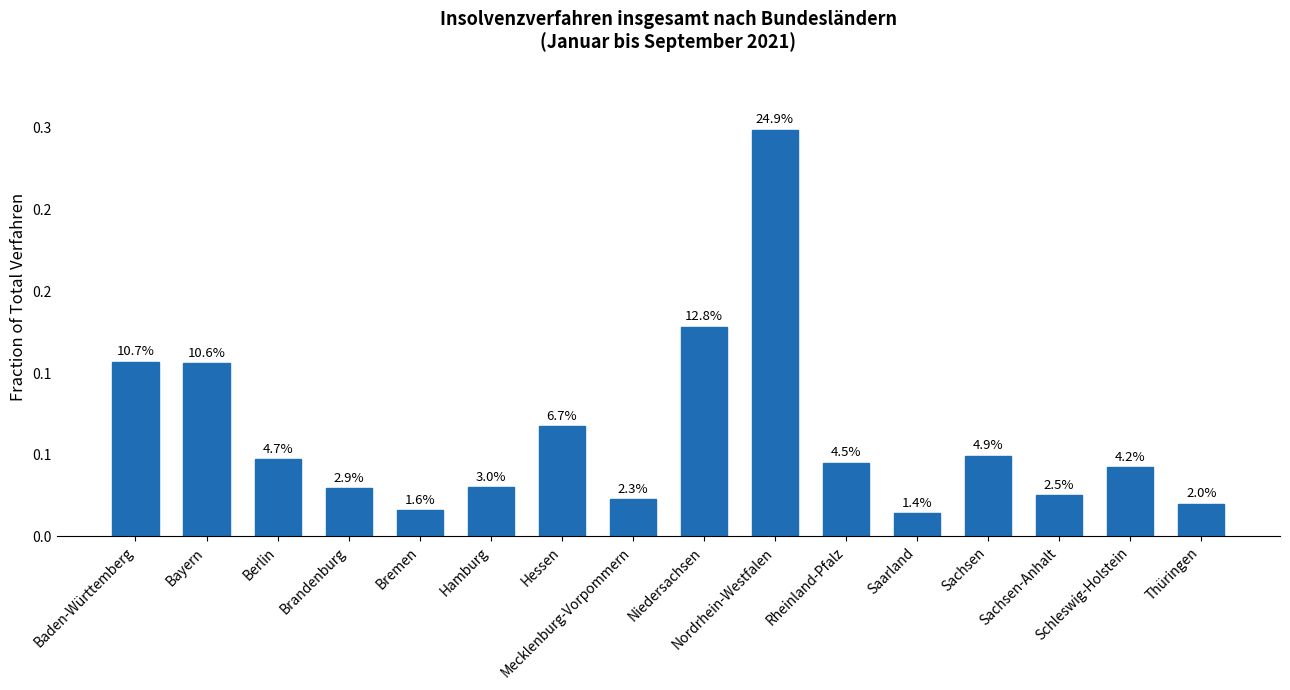

What is the change in value from Nordrhein-Westfalen to Sachsen?

-0.2